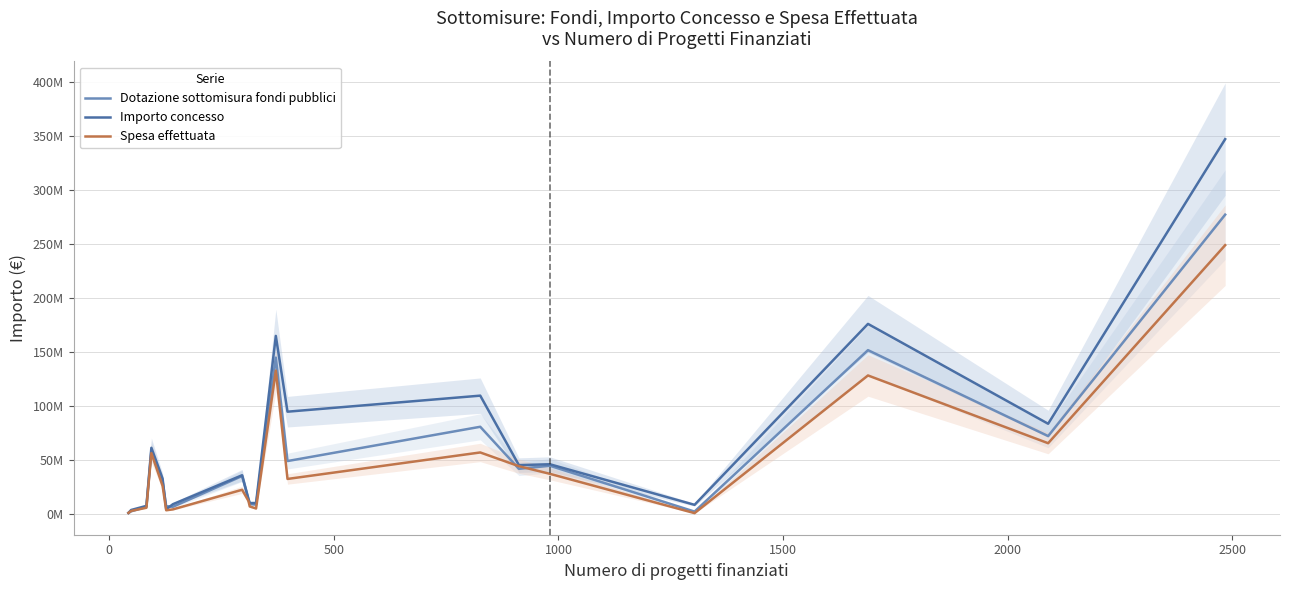

How many interior local peaks does the Spesa effettuata series have?

5